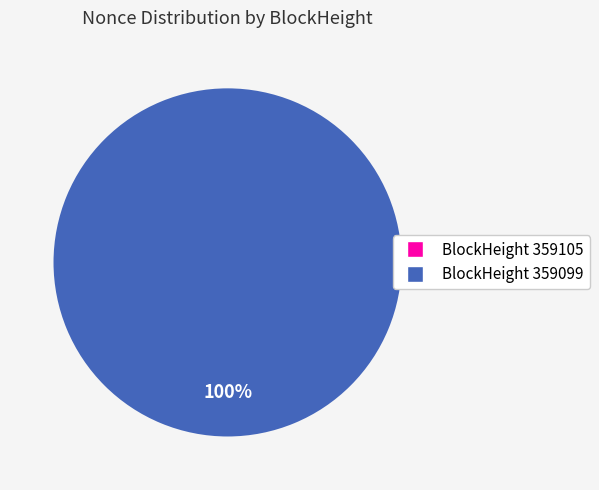

Rank the categories by value from lowest to highest.

359105, 359099